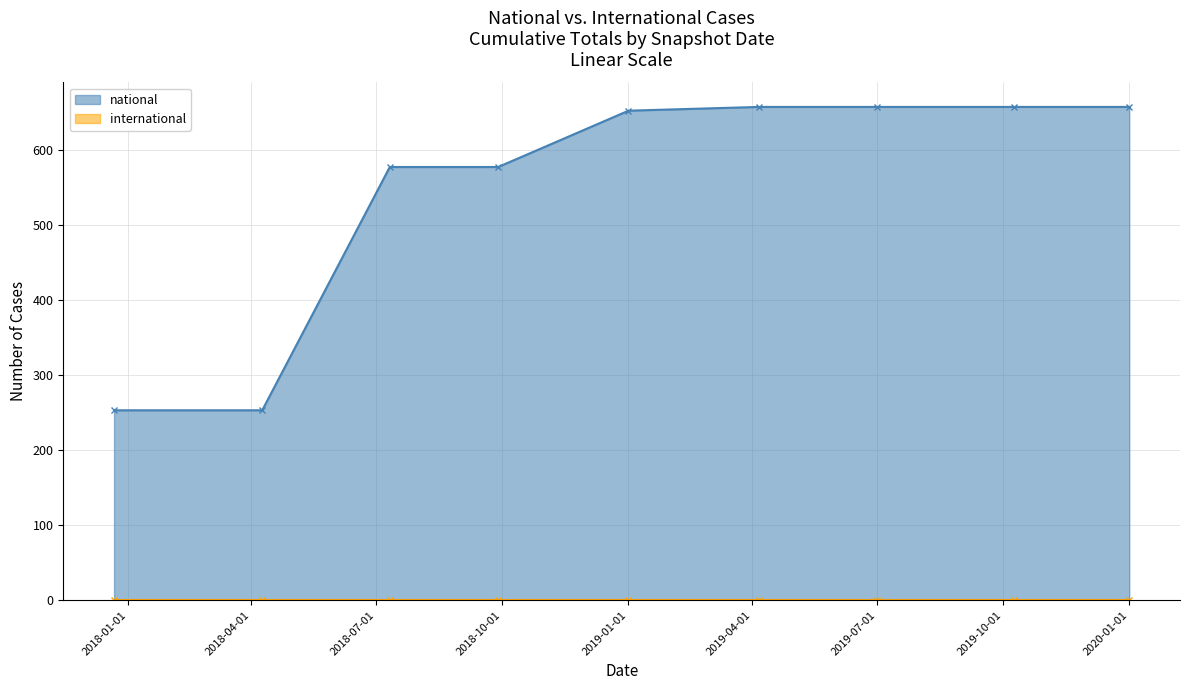

At which label does the data first exceed 652?

2019-04-06